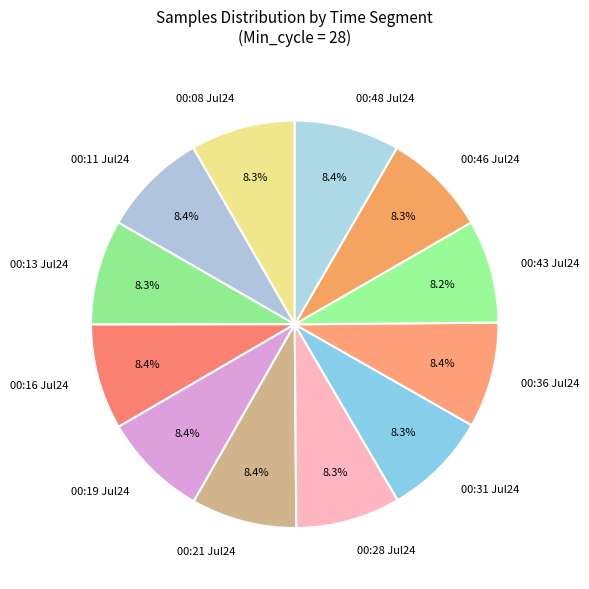

Does any single category account for the majority?

No